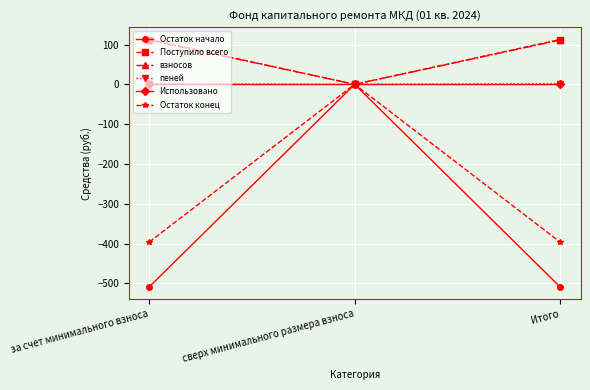

Count the пеней values in the range 0 to 1.

1